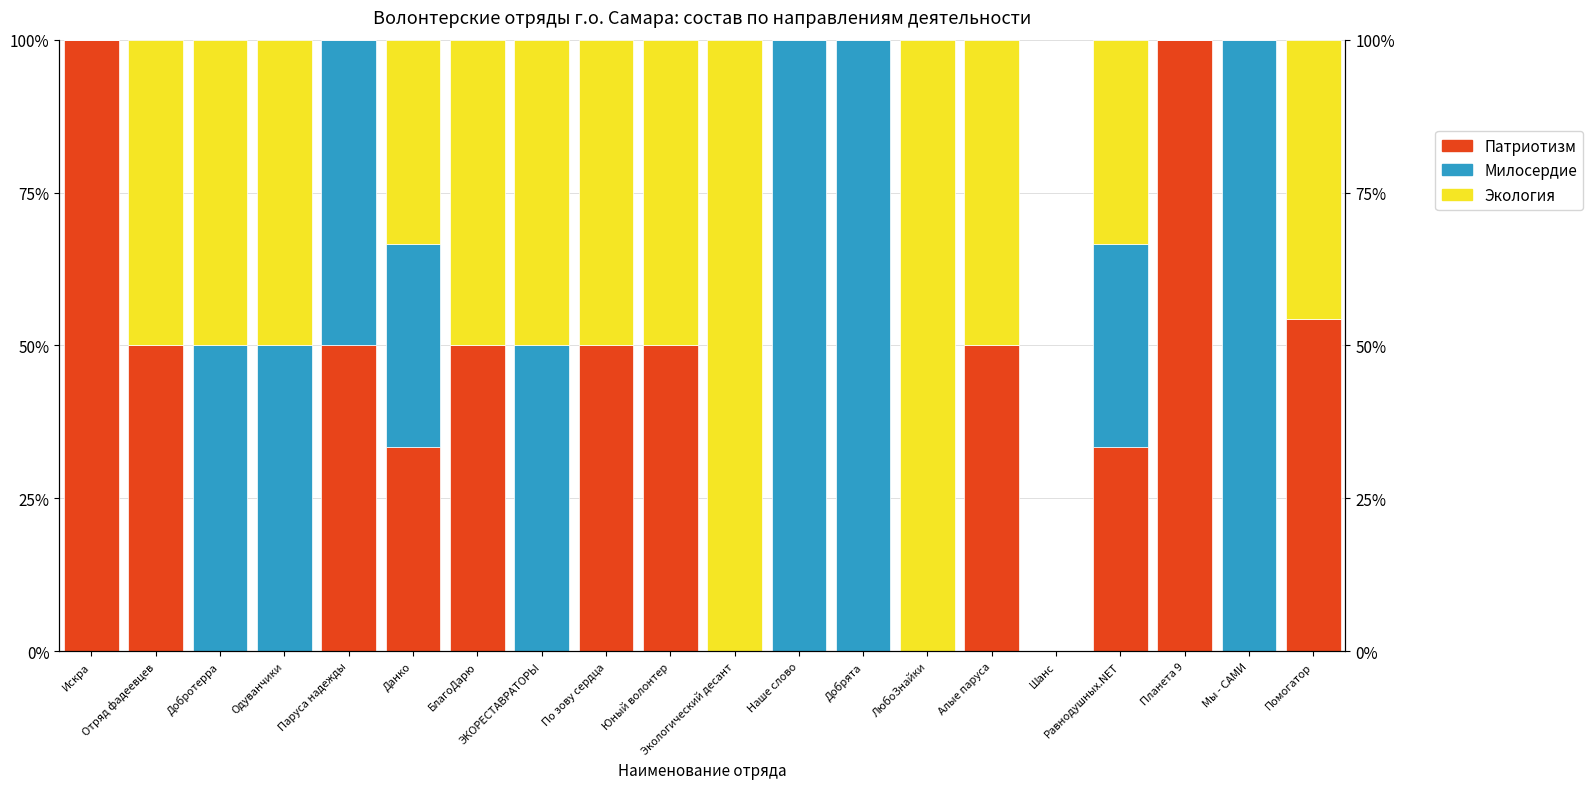

How many groups of bars are there?

20